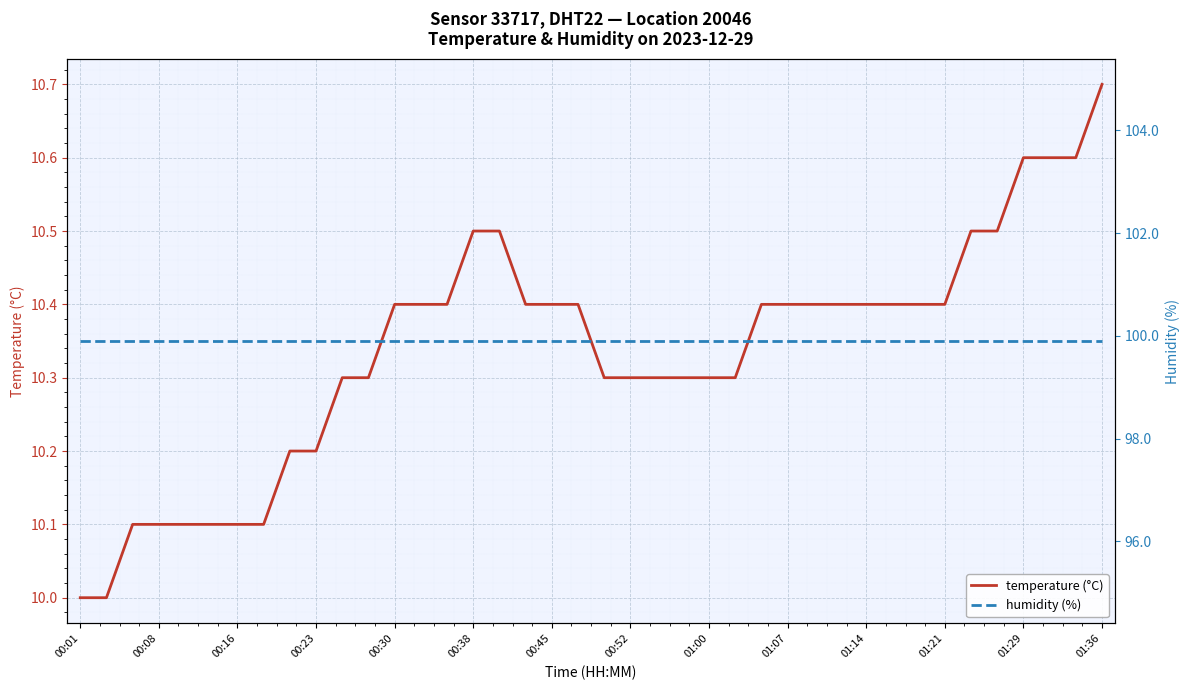

True or false: humidity (%) and temperature (°C) cross at least once.

False